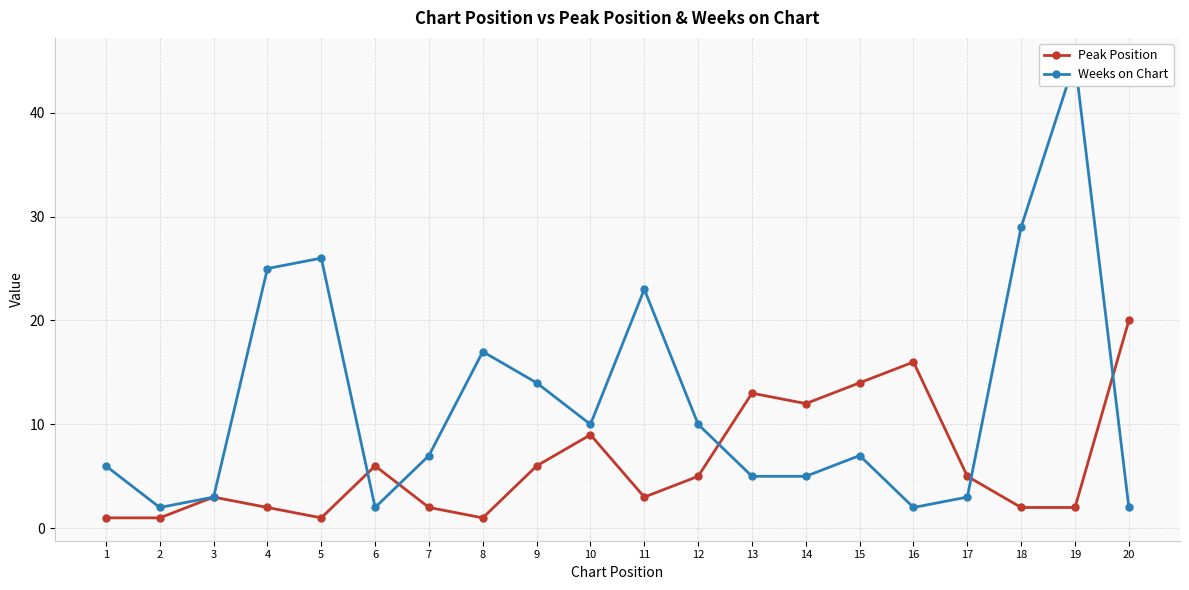

Which category has the highest value across all series?

19